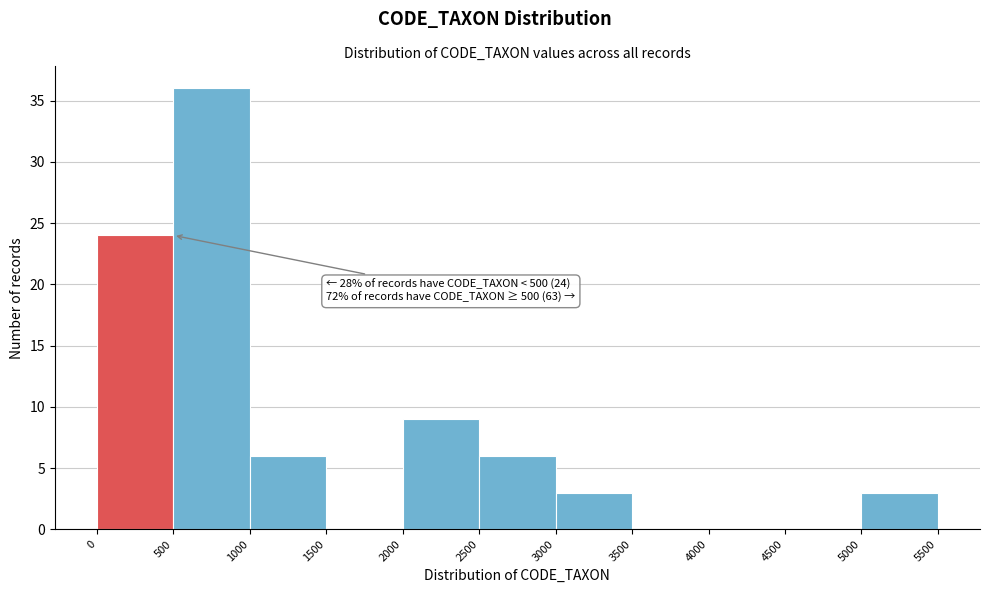

Over which range of the x-axis is the bar tallest?

500 to 1000